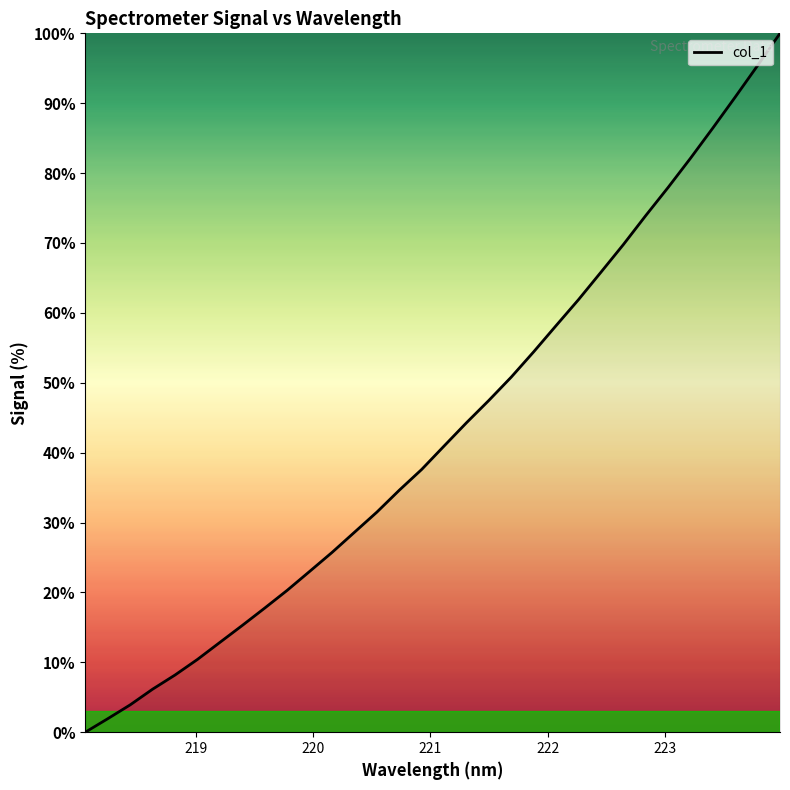

What is the maximum value shown in the chart?

100.0